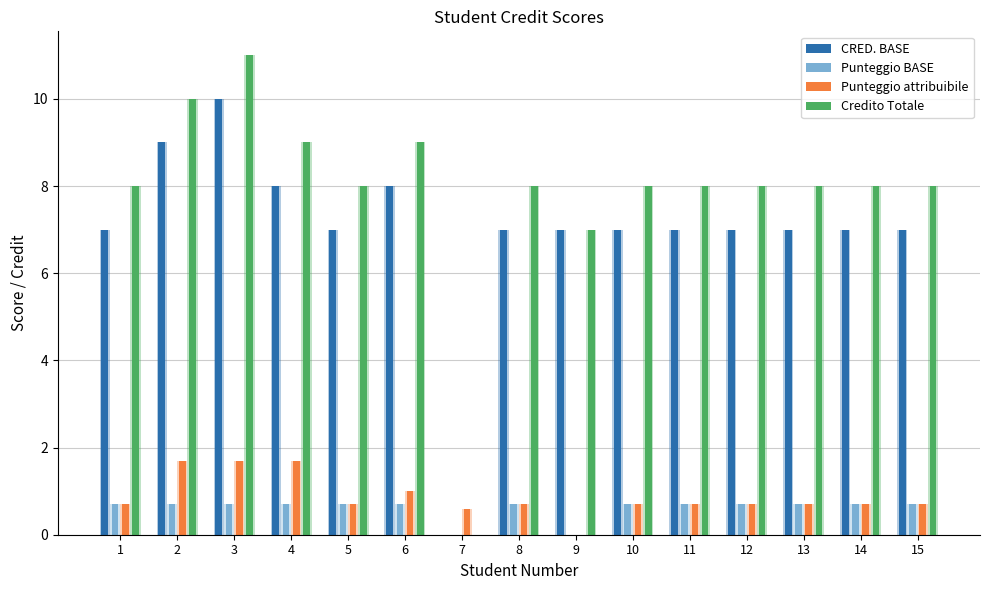

Reading left to right, what are all the values shown in this chart?

CRED. BASE: 7.0	9.0	10.0	8.0	7.0	8.0	0.0	7.0	7.0	7.0	7.0	7.0	7.0	7.0	7.0
Punteggio BASE: 0.7	0.7	0.7	0.7	0.7	0.7	0.0	0.7	0.0	0.7	0.7	0.7	0.7	0.7	0.7
Punteggio attribuibile: 0.7	1.7	1.7	1.7	0.7	1.0	0.6	0.7	0.0	0.7	0.7	0.7	0.7	0.7	0.7
Credito Totale: 8.0	10.0	11.0	9.0	8.0	9.0	0.0	8.0	7.0	8.0	8.0	8.0	8.0	8.0	8.0